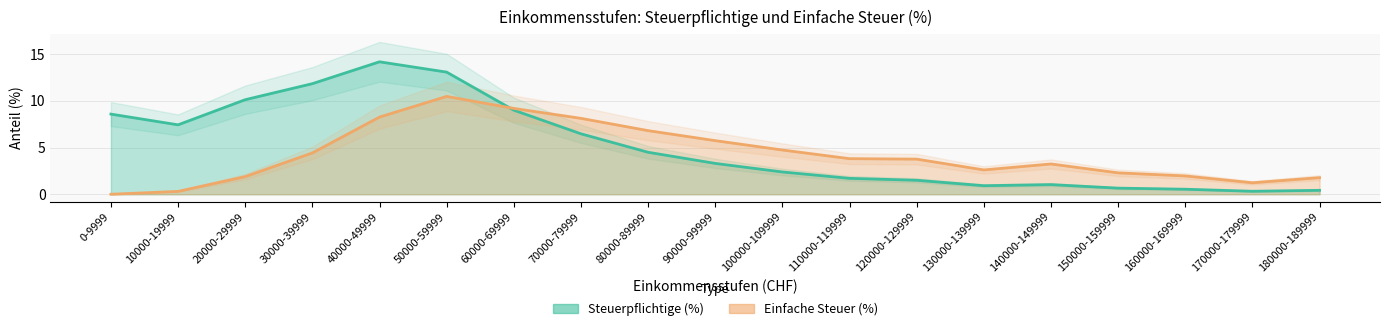

What is the sum of all Steuerpflichtige (%) values?

98.0